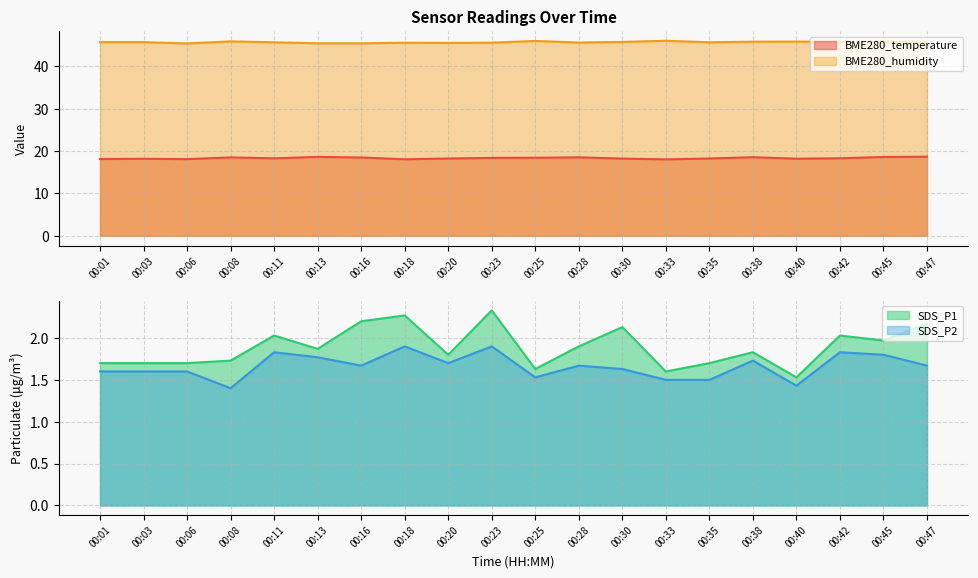

What are all the series names shown in the legend?

BME280_temperature, BME280_humidity, SDS_P1, SDS_P2